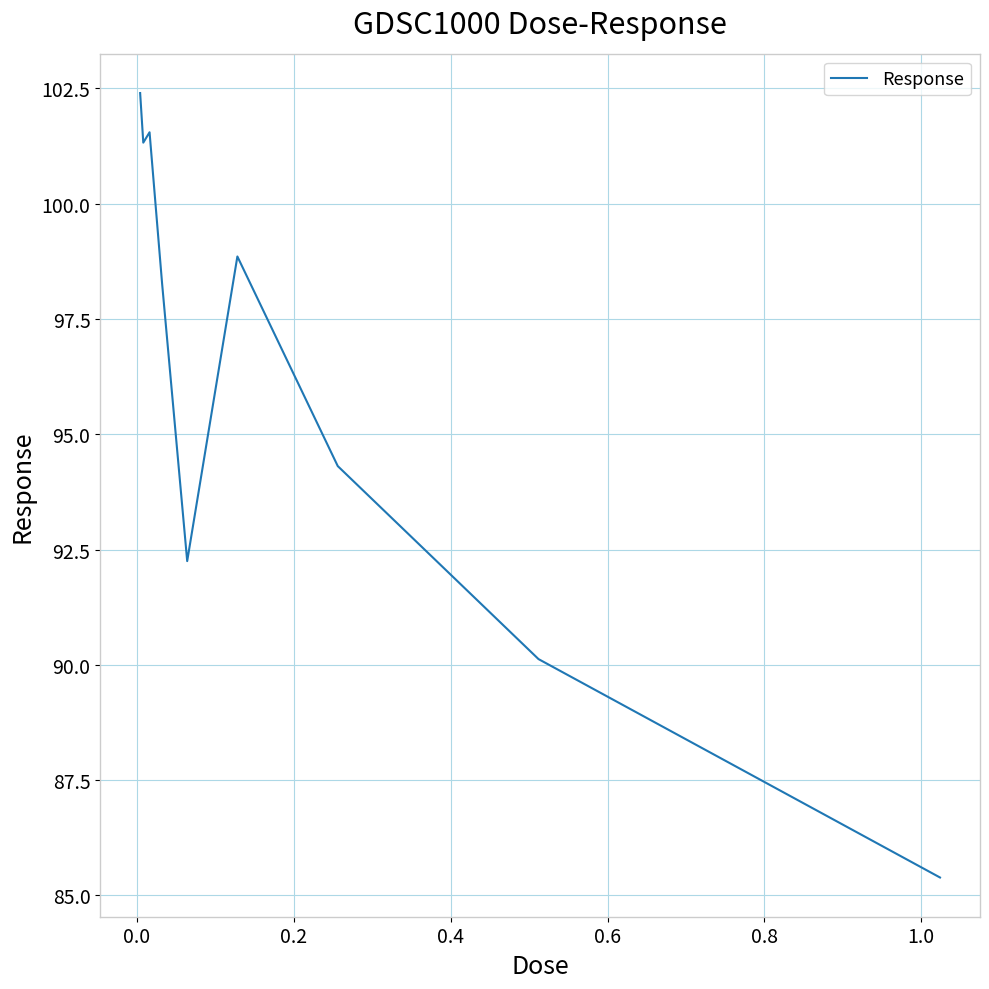

What is the minimum value shown in the chart?

85.4